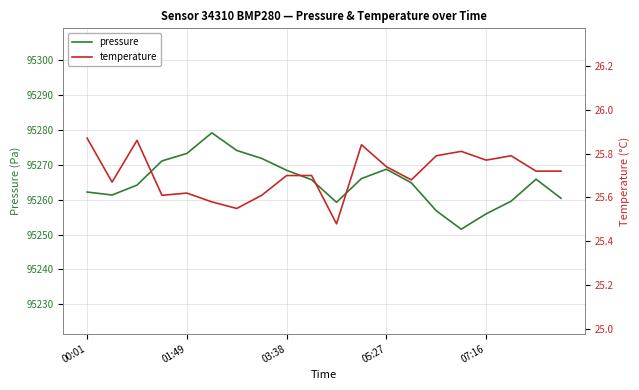

What is the minimum value for pressure?

95251.5